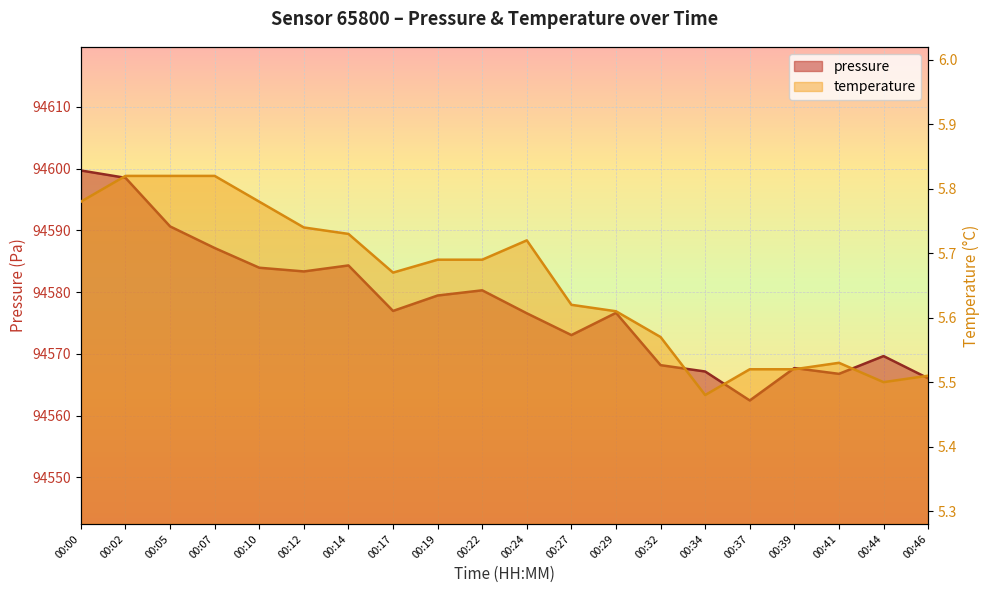

What is the sum of the temperature values at 00:05 and 00:32?

11.4